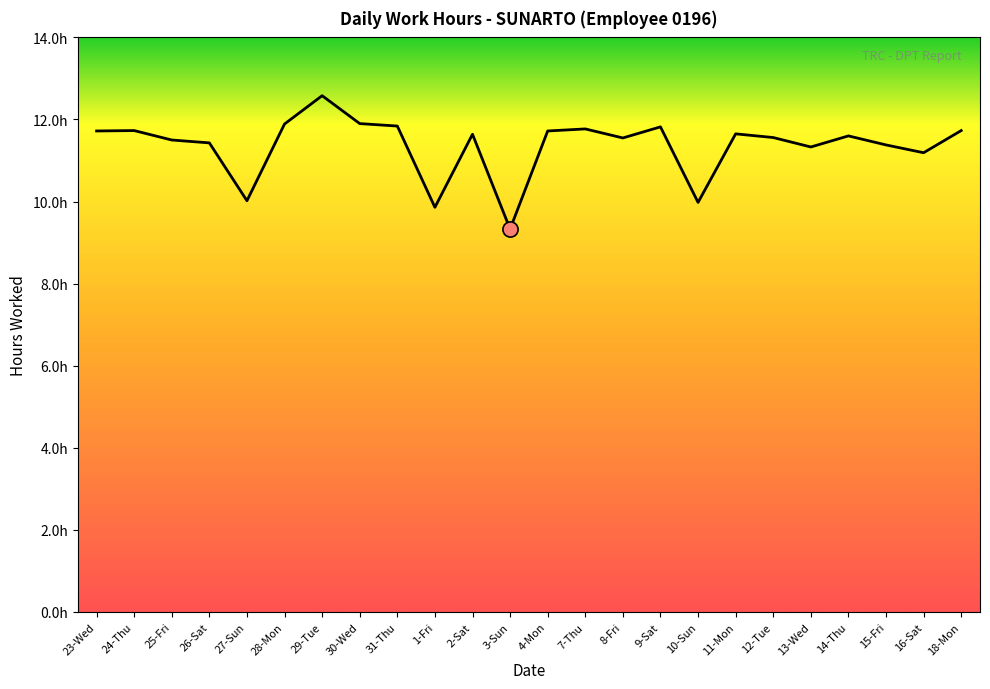

What is the change in value from 9-Sat to 12-Tue?

-0.3